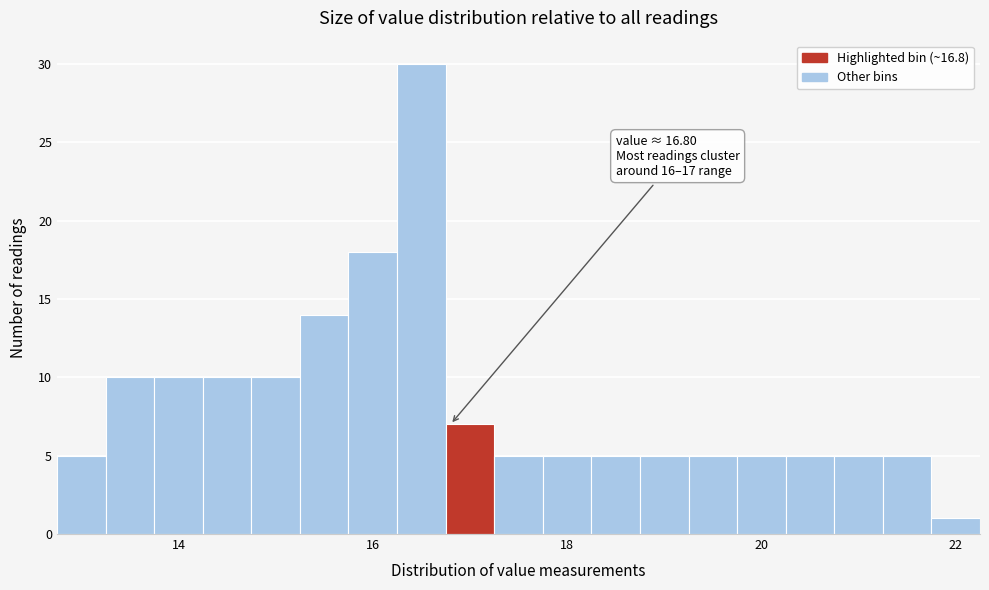

Read against the x-axis, roughly where is the centre of the tallest bar?

16.6